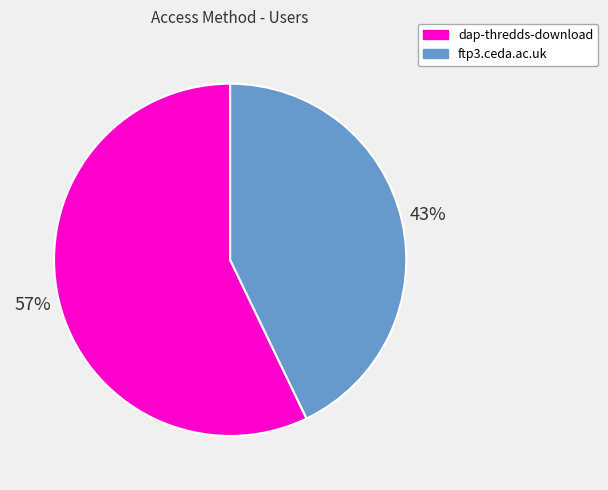

Does dap-thredds-download account for over 50% of the chart?

Yes